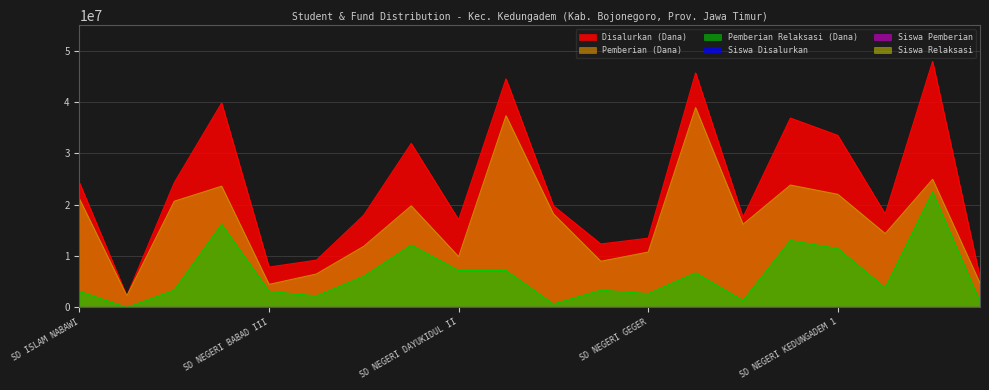

Reading left to right, what are all the values shown in this chart?

Disalurkan (Dana): SD ISLAM NABAWI=24300000	SD K MARANATHA=2250000	SD MUHAMMADIYAH I=24300000	SD NEGERI BABAD II=39825000	SD NEGERI BABAD III=7875000	SD NEGERI BABAD IV=9225000	SD NEGERI BALONGCABE=18000000	SD NEGERI DAYUKIDUL I=31950000	SD NEGERI DAYUKIDUL II=17100000	SD NEGERI DROKILO I=44550000	SD NEGERI DROKILO II=19800000	SD NEGERI DUWEL=12375000	SD NEGERI GEGER=13500000	SD NEGERI JAMBEREJO I=45675000	SD NEGERI JAMBEREJO II=17550000	SD NEGERI JAMBEREJO III=36900000	SD NEGERI KEDUNGADEM 1=33525000	SD NEGERI KEDUNGADEM III=18225000	SD NEGERI KEDUNGREJO I=47925000	SD NEGERI KEDUNGREJO II=5850000
Siswa Disalurkan: SD ISLAM NABAWI=56	SD K MARANATHA=5	SD MUHAMMADIYAH I=64	SD NEGERI BABAD II=94	SD NEGERI BABAD III=23	SD NEGERI BABAD IV=26	SD NEGERI BALONGCABE=49	SD NEGERI DAYUKIDUL I=82	SD NEGERI DAYUKIDUL II=40	SD NEGERI DROKILO I=108	SD NEGERI DROKILO II=46	SD NEGERI DUWEL=28	SD NEGERI GEGER=30	SD NEGERI JAMBEREJO I=120	SD NEGERI JAMBEREJO II=39	SD NEGERI JAMBEREJO III=87	SD NEGERI KEDUNGADEM 1=80	SD NEGERI KEDUNGADEM III=45	SD NEGERI KEDUNGREJO I=122	SD NEGERI KEDUNGREJO II=14
Pemberian (Dana): SD ISLAM NABAWI=21150000	SD K MARANATHA=2250000	SD MUHAMMADIYAH I=20700000	SD NEGERI BABAD II=23625000	SD NEGERI BABAD III=4500000	SD NEGERI BABAD IV=6525000	SD NEGERI BALONGCABE=11925000	SD NEGERI DAYUKIDUL I=19800000	SD NEGERI DAYUKIDUL II=9900000	SD NEGERI DROKILO I=37350000	SD NEGERI DROKILO II=18225000	SD NEGERI DUWEL=9000000	SD NEGERI GEGER=10800000	SD NEGERI JAMBEREJO I=38925000	SD NEGERI JAMBEREJO II=16200000	SD NEGERI JAMBEREJO III=23850000	SD NEGERI KEDUNGADEM 1=22050000	SD NEGERI KEDUNGADEM III=14400000	SD NEGERI KEDUNGREJO I=24975000	SD NEGERI KEDUNGREJO II=4725000
Siswa Pemberian: SD ISLAM NABAWI=48	SD K MARANATHA=5	SD MUHAMMADIYAH I=51	SD NEGERI BABAD II=54	SD NEGERI BABAD III=15	SD NEGERI BABAD IV=19	SD NEGERI BALONGCABE=30	SD NEGERI DAYUKIDUL I=50	SD NEGERI DAYUKIDUL II=24	SD NEGERI DROKILO I=83	SD NEGERI DROKILO II=42	SD NEGERI DUWEL=20	SD NEGERI GEGER=24	SD NEGERI JAMBEREJO I=96	SD NEGERI JAMBEREJO II=36	SD NEGERI JAMBEREJO III=55	SD NEGERI KEDUNGADEM 1=54	SD NEGERI KEDUNGADEM III=35	SD NEGERI KEDUNGREJO I=59	SD NEGERI KEDUNGREJO II=11
Pemberian Relaksasi (Dana): SD ISLAM NABAWI=3150000	SD K MARANATHA=0	SD MUHAMMADIYAH I=3375000	SD NEGERI BABAD II=16200000	SD NEGERI BABAD III=3150000	SD NEGERI BABAD IV=2250000	SD NEGERI BALONGCABE=6075000	SD NEGERI DAYUKIDUL I=12150000	SD NEGERI DAYUKIDUL II=7200000	SD NEGERI DROKILO I=7200000	SD NEGERI DROKILO II=675000	SD NEGERI DUWEL=3375000	SD NEGERI GEGER=2700000	SD NEGERI JAMBEREJO I=6750000	SD NEGERI JAMBEREJO II=1350000	SD NEGERI JAMBEREJO III=13050000	SD NEGERI KEDUNGADEM 1=11475000	SD NEGERI KEDUNGADEM III=3825000	SD NEGERI KEDUNGREJO I=22500000	SD NEGERI KEDUNGREJO II=1125000
Siswa Relaksasi: SD ISLAM NABAWI=8	SD K MARANATHA=0	SD MUHAMMADIYAH I=12	SD NEGERI BABAD II=40	SD NEGERI BABAD III=7	SD NEGERI BABAD IV=6	SD NEGERI BALONGCABE=19	SD NEGERI DAYUKIDUL I=32	SD NEGERI DAYUKIDUL II=16	SD NEGERI DROKILO I=25	SD NEGERI DROKILO II=2	SD NEGERI DUWEL=8	SD NEGERI GEGER=6	SD NEGERI JAMBEREJO I=24	SD NEGERI JAMBEREJO II=3	SD NEGERI JAMBEREJO III=32	SD NEGERI KEDUNGADEM 1=26	SD NEGERI KEDUNGADEM III=10	SD NEGERI KEDUNGREJO I=61	SD NEGERI KEDUNGREJO II=3